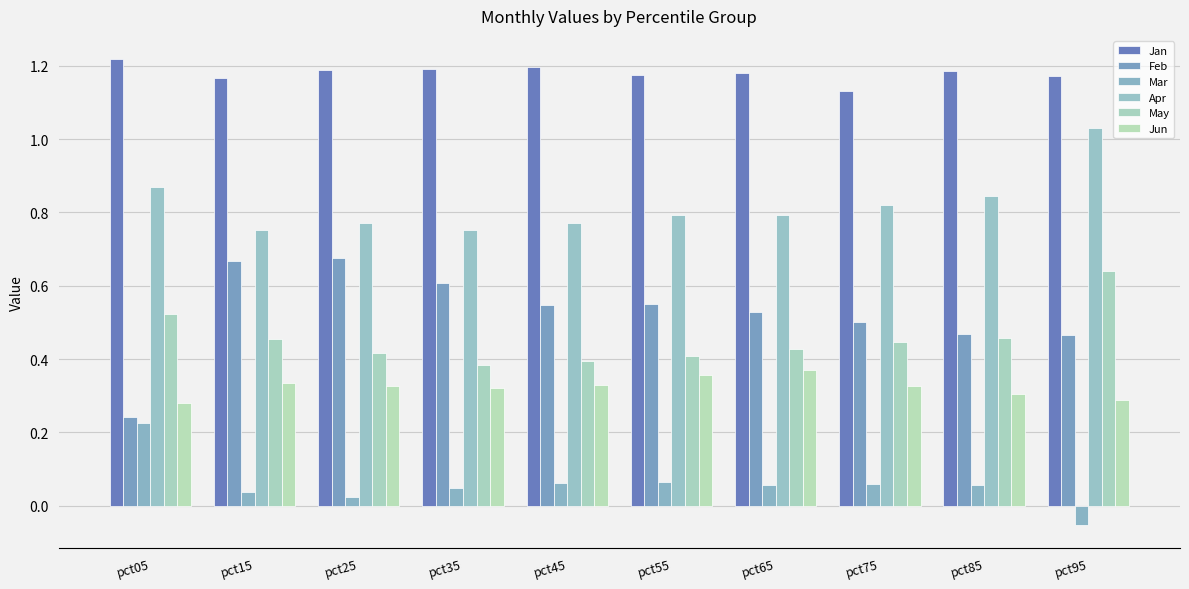

Count the number of data series in this chart.

6